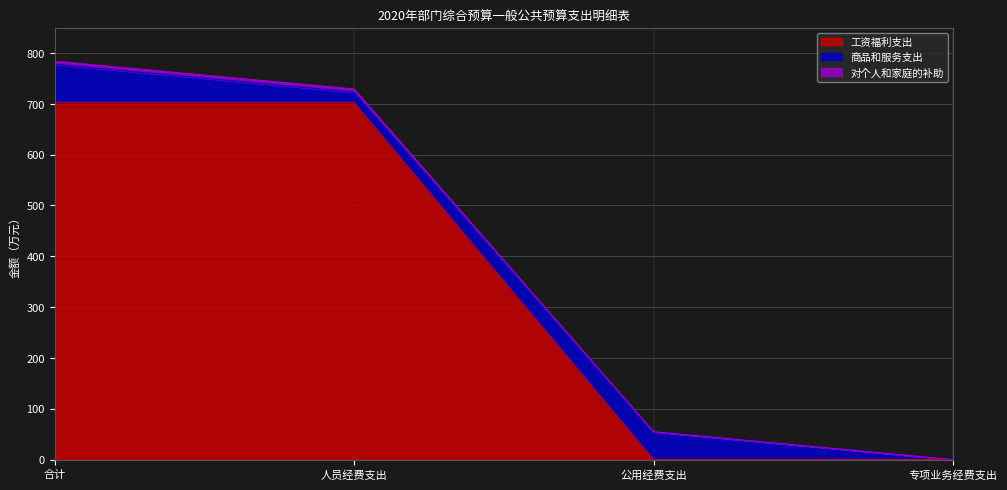

Is the value of 对个人和家庭的补助 at 专项业务经费支出 greater than the value of 工资福利支出 at 合计?

No